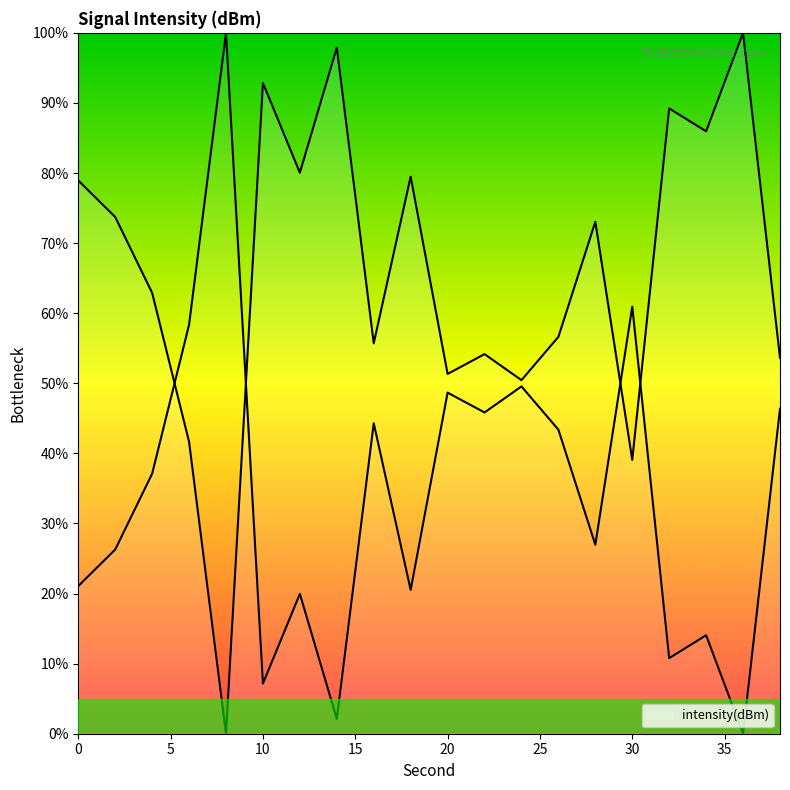

How many positive values are there?

19